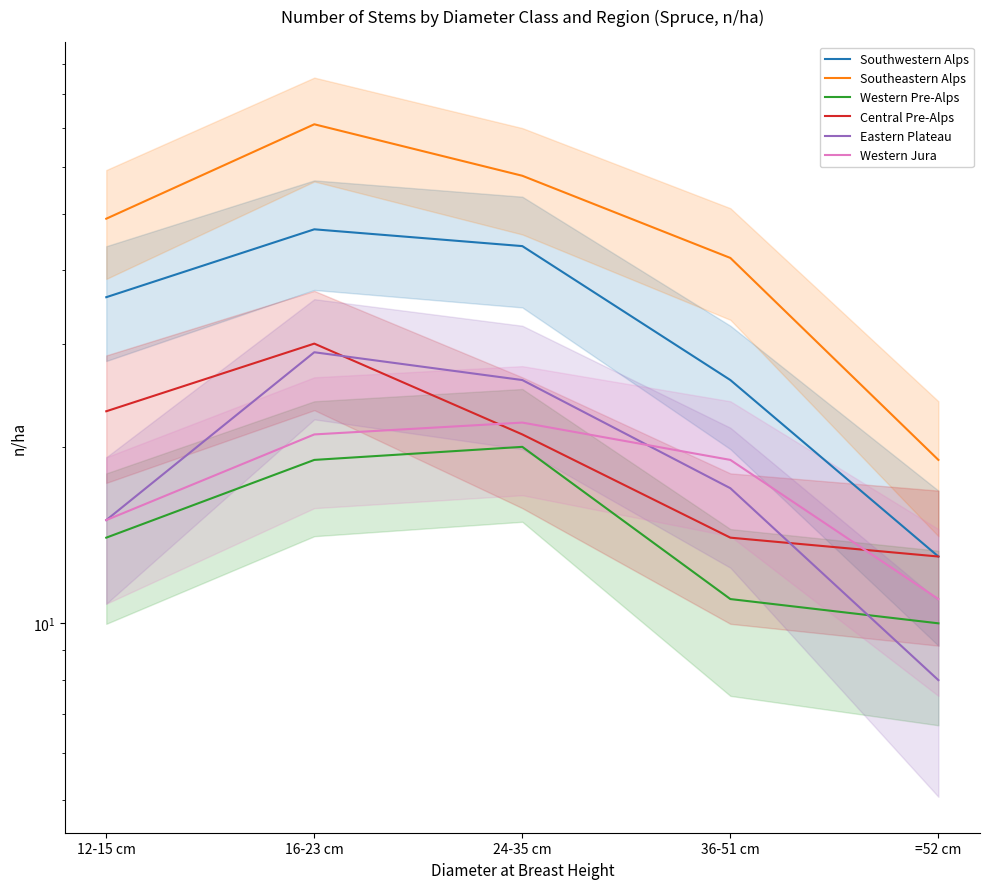

How many lines are shown in the chart?

6